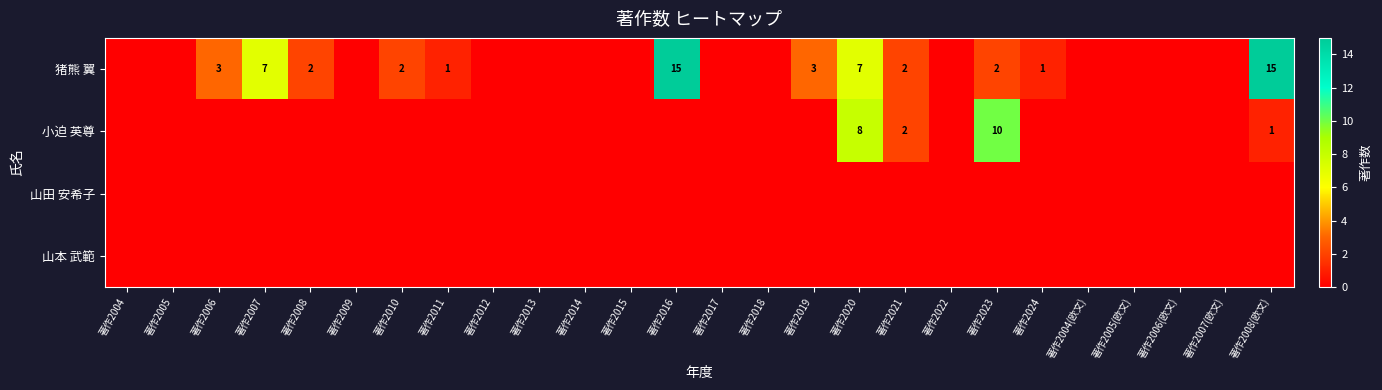

Which series has the largest range (max minus min)?

猪熊 翼